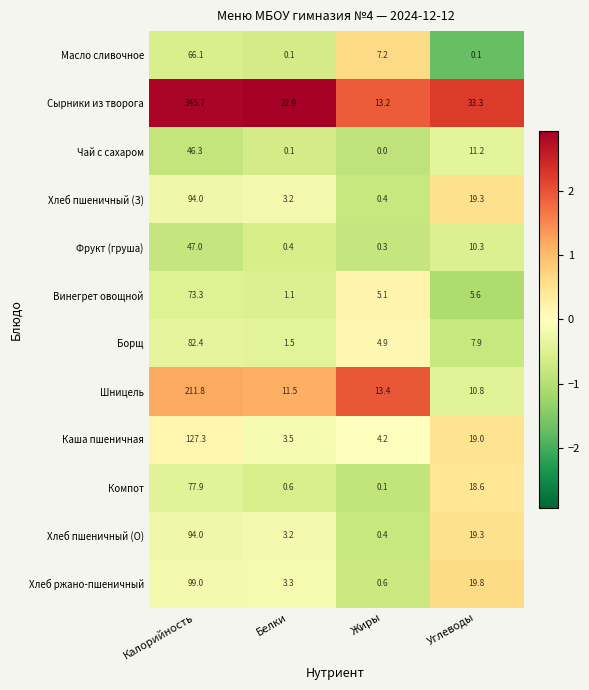

What is the total value across all series at Углеводы?

175.2